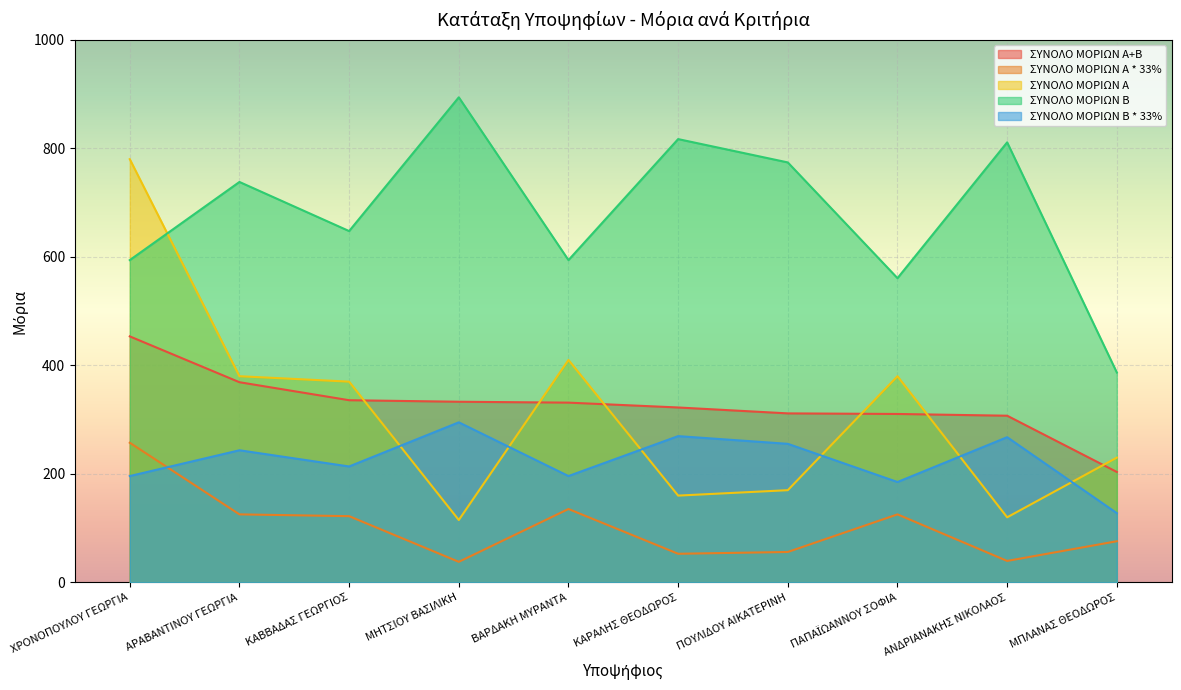

Reading left to right, extract all data points from this chart.

ΣΥΝΟΛΟ ΜΟΡΙΩΝ Α+Β: ΧΡΟΝΟΠΟΥΛΟΥ ΓΕΩΡΓΙΑ=453.4	ΑΡΑΒΑΝΤΙΝΟΥ ΓΕΩΡΓΙΑ=368.9	ΚΑΒΒΑΔΑΣ ΓΕΩΡΓΙΟΣ=335.8	ΜΗΤΣΙΟΥ ΒΑΣΙΛΙΚΗ=333.0	ΒΑΡΔΑΚΗ ΜΥΡΑΝΤΑ=331.3	ΚΑΡΑΛΗΣ ΘΕΟΔΩΡΟΣ=322.4	ΠΟΥΛΙΔΟΥ ΑΙΚΑΤΕΡΙΝΗ=311.5	ΠΑΠΑΪΩΑΝΝΟΥ ΣΟΦΙΑ=310.4	ΑΝΔΡΙΑΝΑΚΗΣ ΝΙΚΟΛΑΟΣ=307.2	ΜΠΛΑΝΑΣ ΘΕΟΔΩΡΟΣ=203.6
ΣΥΝΟΛΟ ΜΟΡΙΩΝ Α * 33%: ΧΡΟΝΟΠΟΥΛΟΥ ΓΕΩΡΓΙΑ=257.4	ΑΡΑΒΑΝΤΙΝΟΥ ΓΕΩΡΓΙΑ=125.4	ΚΑΒΒΑΔΑΣ ΓΕΩΡΓΙΟΣ=122.1	ΜΗΤΣΙΟΥ ΒΑΣΙΛΙΚΗ=38.0	ΒΑΡΔΑΚΗ ΜΥΡΑΝΤΑ=135.3	ΚΑΡΑΛΗΣ ΘΕΟΔΩΡΟΣ=52.8	ΠΟΥΛΙΔΟΥ ΑΙΚΑΤΕΡΙΝΗ=56.1	ΠΑΠΑΪΩΑΝΝΟΥ ΣΟΦΙΑ=125.4	ΑΝΔΡΙΑΝΑΚΗΣ ΝΙΚΟΛΑΟΣ=39.6	ΜΠΛΑΝΑΣ ΘΕΟΔΩΡΟΣ=75.9
ΣΥΝΟΛΟ ΜΟΡΙΩΝ Α: ΧΡΟΝΟΠΟΥΛΟΥ ΓΕΩΡΓΙΑ=780.0	ΑΡΑΒΑΝΤΙΝΟΥ ΓΕΩΡΓΙΑ=380.0	ΚΑΒΒΑΔΑΣ ΓΕΩΡΓΙΟΣ=370.0	ΜΗΤΣΙΟΥ ΒΑΣΙΛΙΚΗ=115.0	ΒΑΡΔΑΚΗ ΜΥΡΑΝΤΑ=410.0	ΚΑΡΑΛΗΣ ΘΕΟΔΩΡΟΣ=160.0	ΠΟΥΛΙΔΟΥ ΑΙΚΑΤΕΡΙΝΗ=170.0	ΠΑΠΑΪΩΑΝΝΟΥ ΣΟΦΙΑ=380.0	ΑΝΔΡΙΑΝΑΚΗΣ ΝΙΚΟΛΑΟΣ=120.0	ΜΠΛΑΝΑΣ ΘΕΟΔΩΡΟΣ=230.0
ΣΥΝΟΛΟ ΜΟΡΙΩΝ Β: ΧΡΟΝΟΠΟΥΛΟΥ ΓΕΩΡΓΙΑ=196.0	ΑΡΑΒΑΝΤΙΝΟΥ ΓΕΩΡΓΙΑ=243.5	ΚΑΒΒΑΔΑΣ ΓΕΩΡΓΙΟΣ=213.7	ΜΗΤΣΙΟΥ ΒΑΣΙΛΙΚΗ=295.0	ΒΑΡΔΑΚΗ ΜΥΡΑΝΤΑ=196.0	ΚΑΡΑΛΗΣ ΘΕΟΔΩΡΟΣ=269.6	ΠΟΥΛΙΔΟΥ ΑΙΚΑΤΕΡΙΝΗ=255.4	ΠΑΠΑΪΩΑΝΝΟΥ ΣΟΦΙΑ=185.0	ΑΝΔΡΙΑΝΑΚΗΣ ΝΙΚΟΛΑΟΣ=267.6	ΜΠΛΑΝΑΣ ΘΕΟΔΩΡΟΣ=127.7
ΣΥΝΟΛΟ ΜΟΡΙΩΝ Β * 33%: ΧΡΟΝΟΠΟΥΛΟΥ ΓΕΩΡΓΙΑ=594.0	ΑΡΑΒΑΝΤΙΝΟΥ ΓΕΩΡΓΙΑ=738.0	ΚΑΒΒΑΔΑΣ ΓΕΩΡΓΙΟΣ=647.5	ΜΗΤΣΙΟΥ ΒΑΣΙΛΙΚΗ=894.0	ΒΑΡΔΑΚΗ ΜΥΡΑΝΤΑ=594.0	ΚΑΡΑΛΗΣ ΘΕΟΔΩΡΟΣ=817.0	ΠΟΥΛΙΔΟΥ ΑΙΚΑΤΕΡΙΝΗ=774.0	ΠΑΠΑΪΩΑΝΝΟΥ ΣΟΦΙΑ=560.7	ΑΝΔΡΙΑΝΑΚΗΣ ΝΙΚΟΛΑΟΣ=811.0	ΜΠΛΑΝΑΣ ΘΕΟΔΩΡΟΣ=386.9